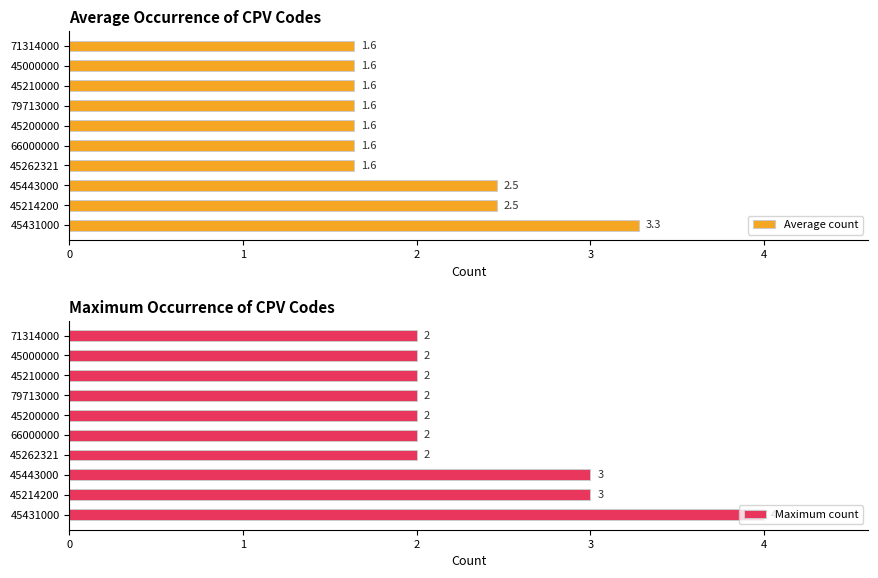

What are all the series names shown in the legend?

Average count, Maximum count